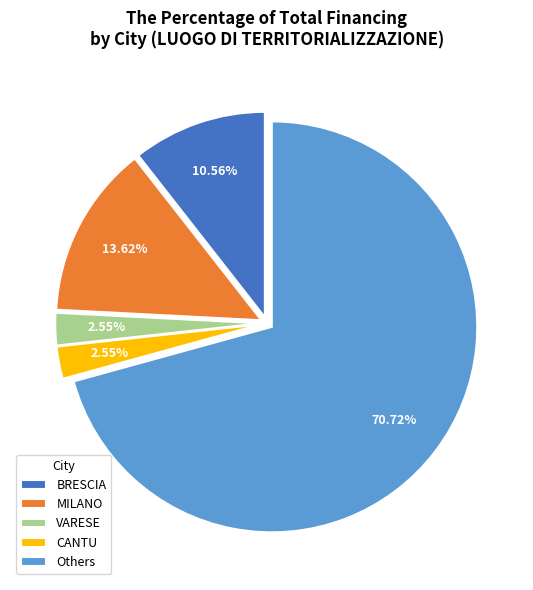

What is the largest slice in the pie chart?

Others